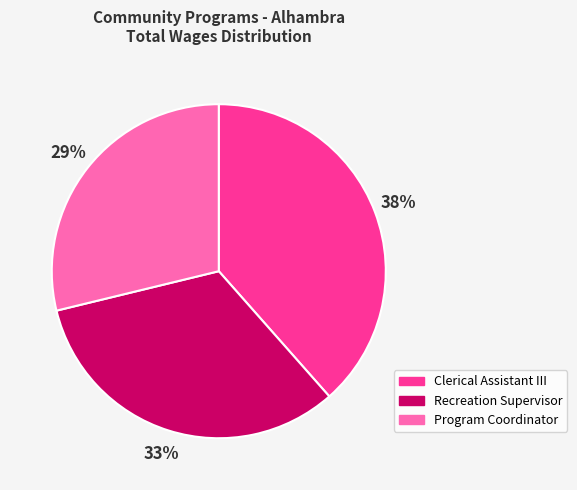

True or false: Program Coordinator accounts for 22% of the total.

False